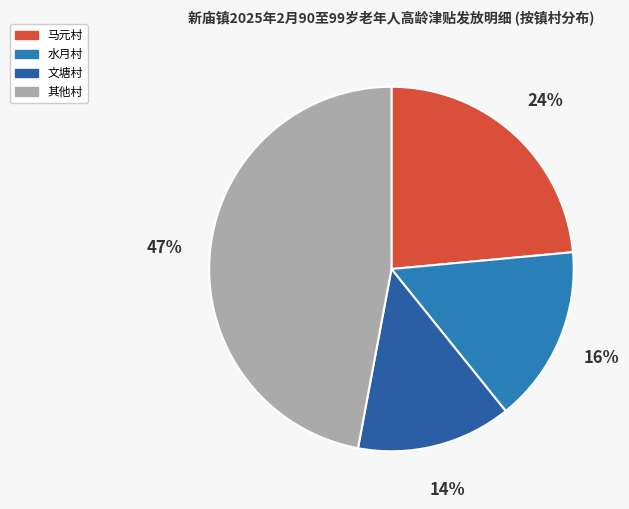

How many slices are in this pie chart?

4